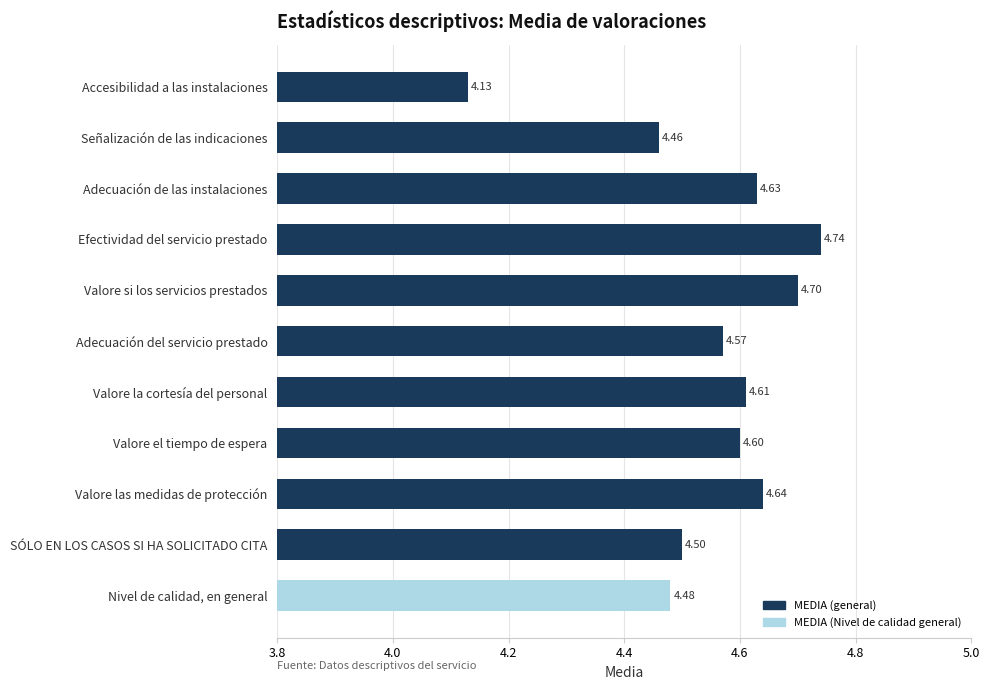

What is the label of the 11th bar from the bottom?

Accesibilidad a las instalaciones